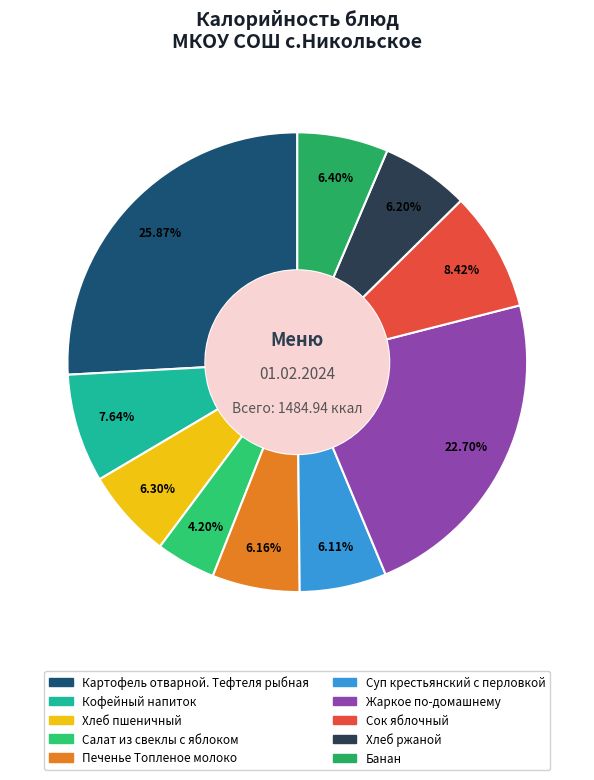

What is the largest slice in the pie chart?

Картофель отварной. Тефтеля рыбная